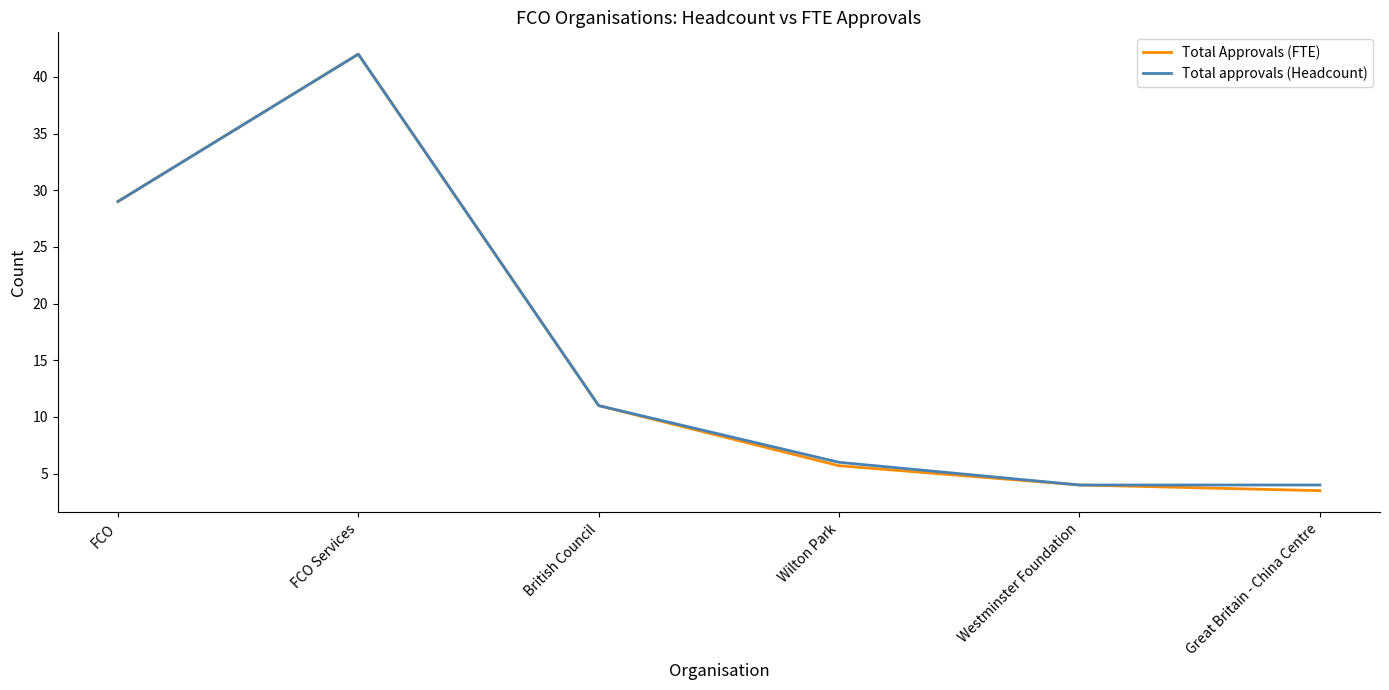

How many values in the Total approvals (Headcount) series are below 11?

3